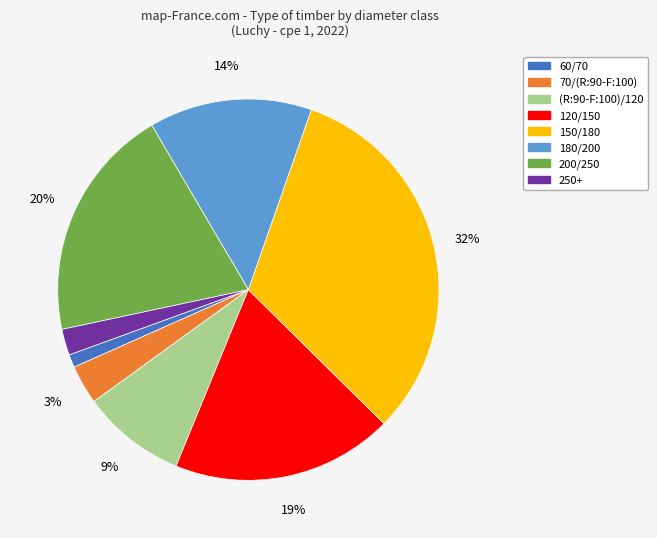

True or false: 150/180 accounts for 24% of the total.

False